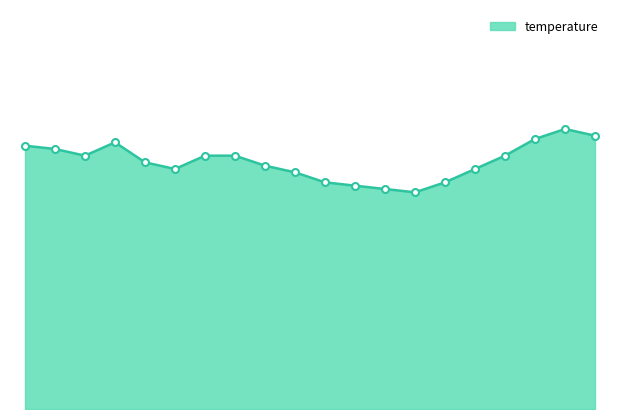

Is this an area chart (filled region under the line)?

Yes